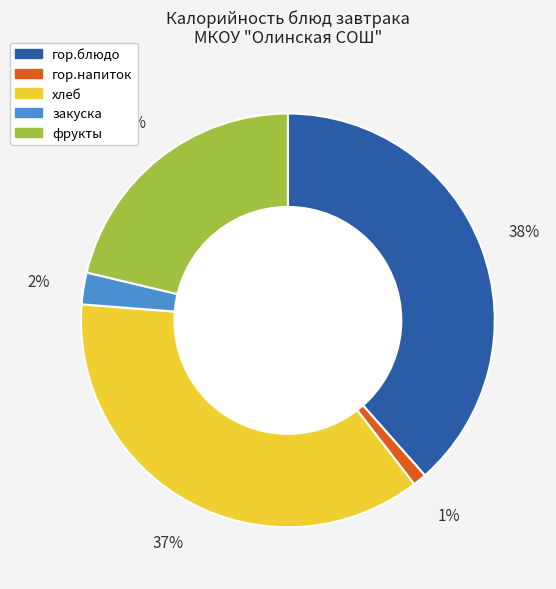

Combined, do фрукты and гор.блюдо account for over 50%?

Yes